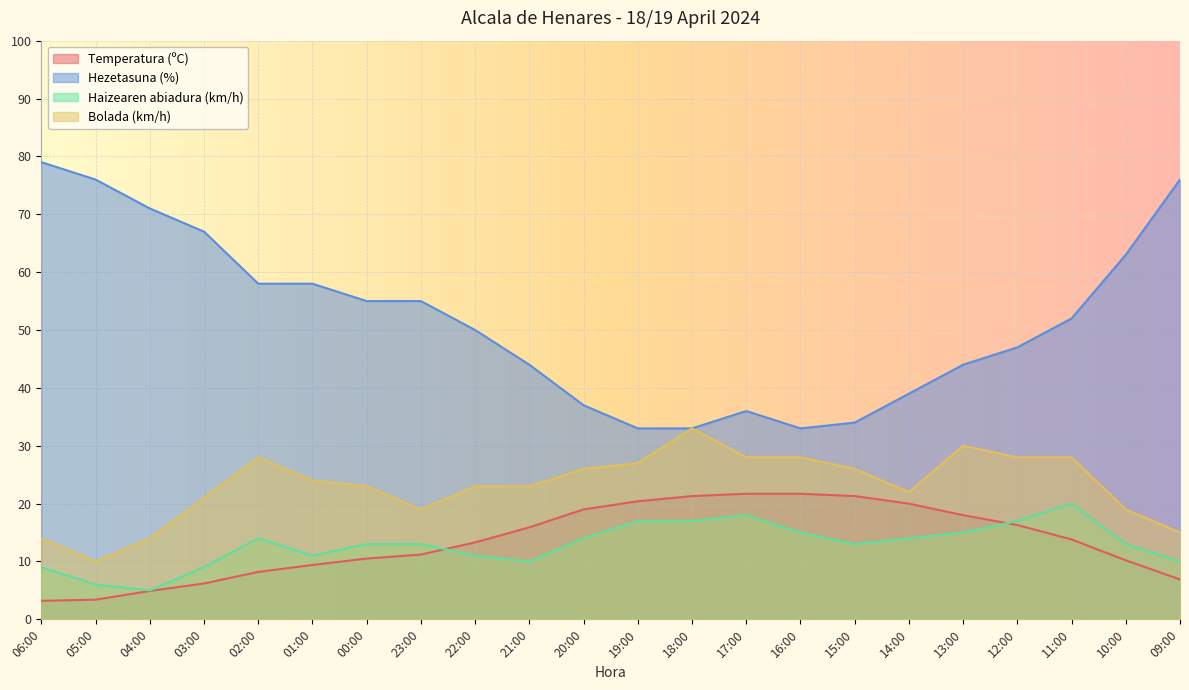

At which category is the sum across all series the highest?

11:00